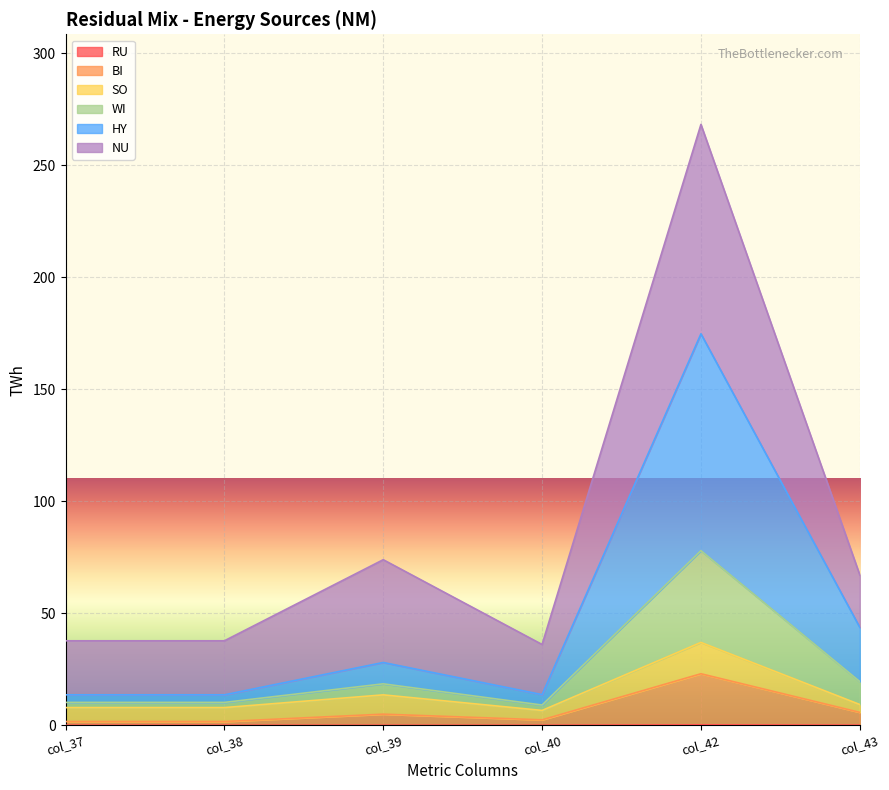

Does the chart display data point markers on the line(s)?

No